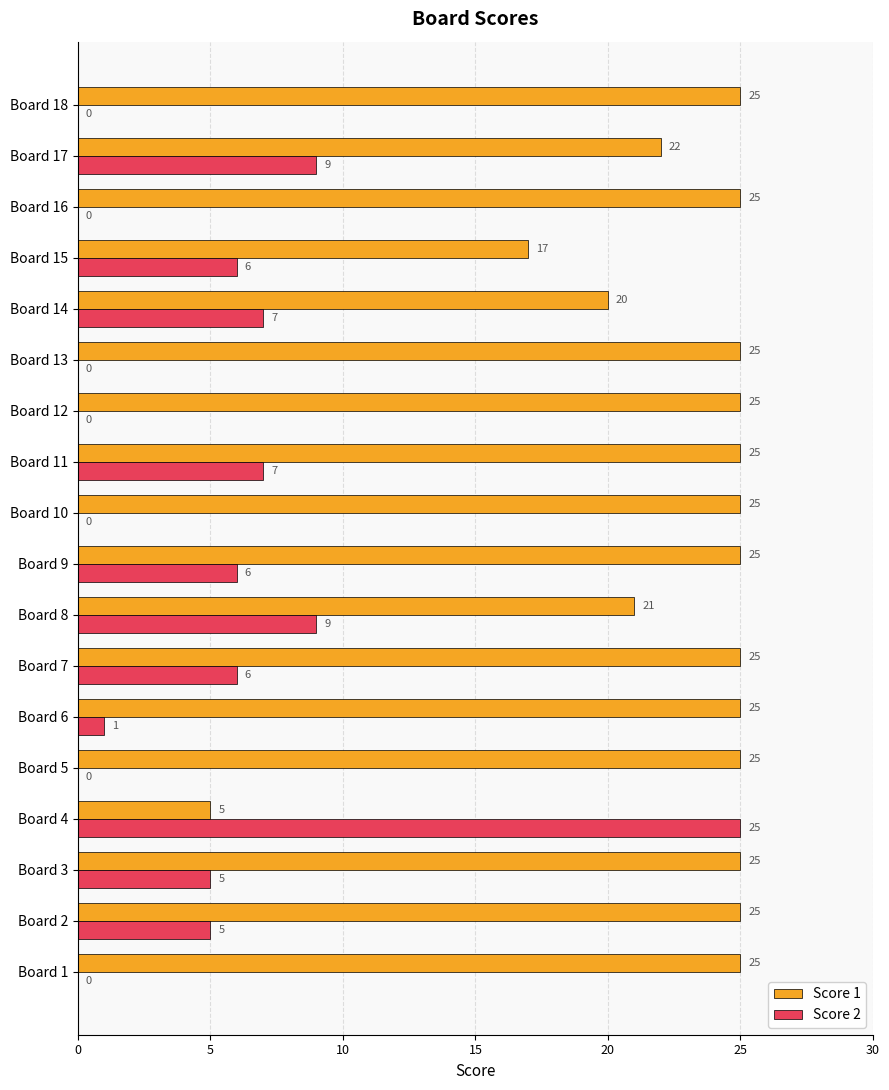

At which label is Score 1 closest to 15?

Board 15